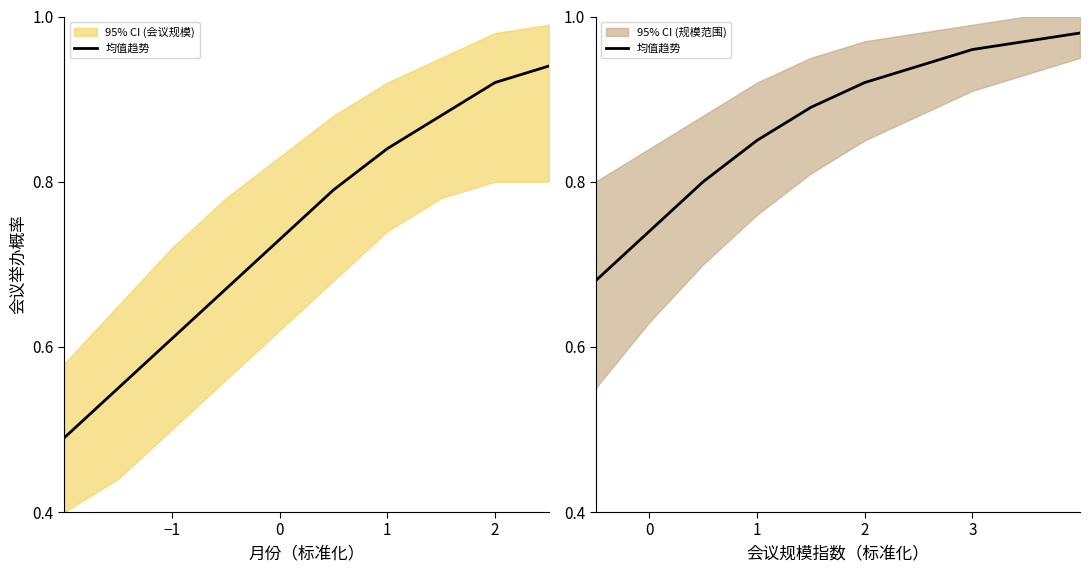

What is the maximum value shown in the chart?

1.0